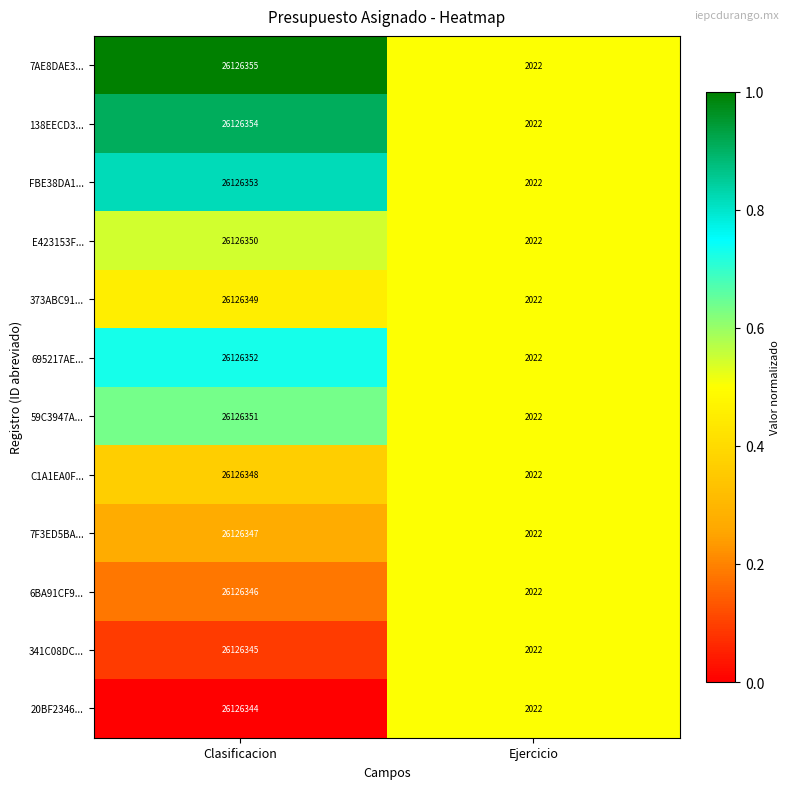

Where is 7AE8DAE3... nearest to the value 13064188?

Ejercicio